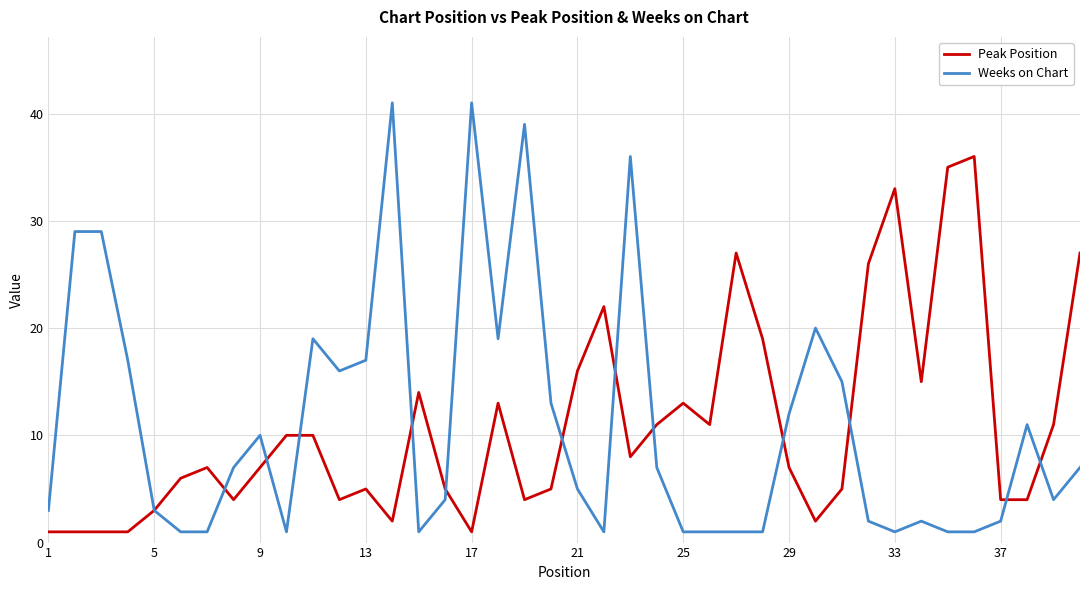

Which series has the widest spread of values?

Weeks on Chart